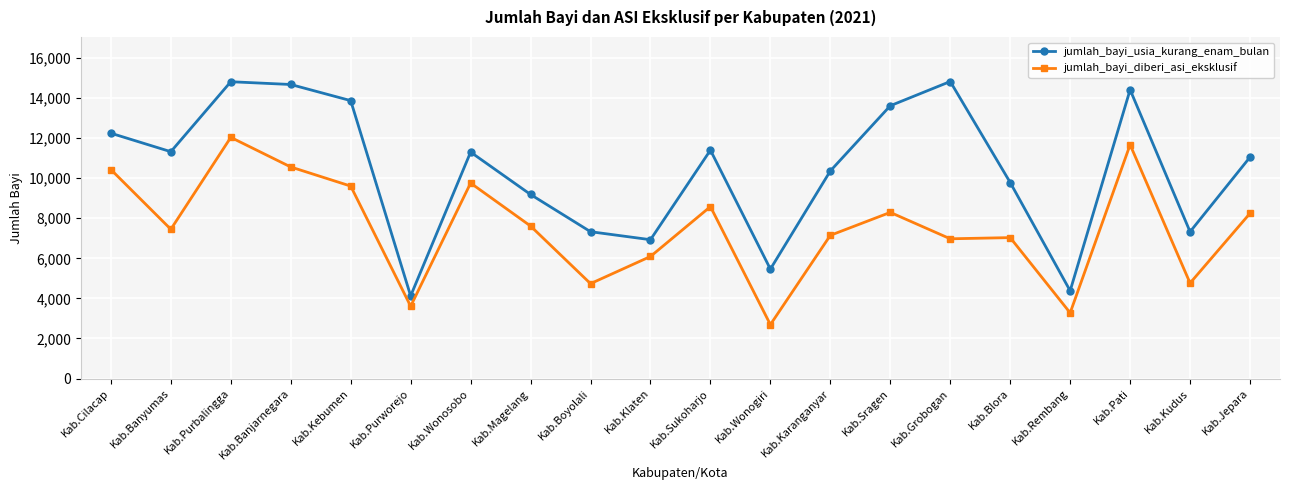

How many series are shown in this chart?

2